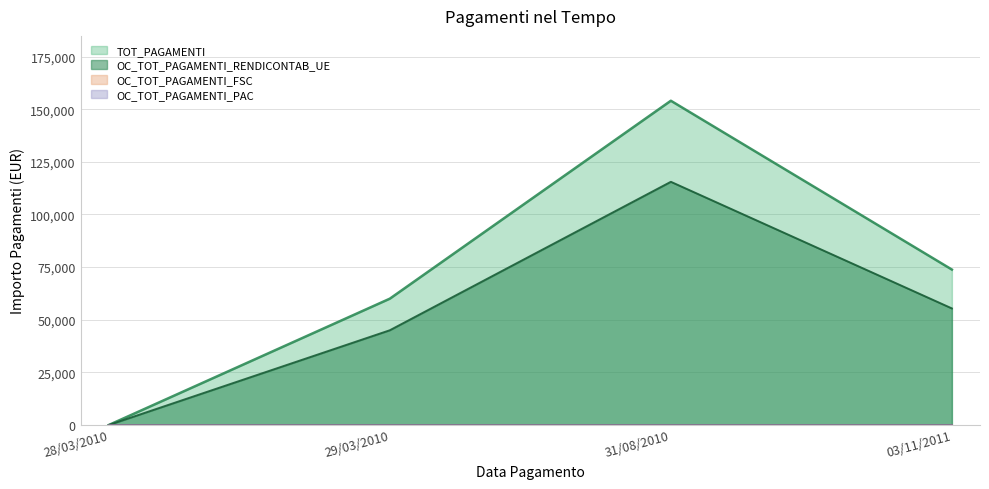

Reading left to right, extract all data points from this chart.

TOT_PAGAMENTI: 28/03/2010=0.0	29/03/2010=60000.0	31/08/2010=154010.9	03/11/2011=73827.1
OC_TOT_PAGAMENTI_RENDICONTAB_UE: 28/03/2010=0.0	29/03/2010=45000.0	31/08/2010=115508.1	03/11/2011=55370.3